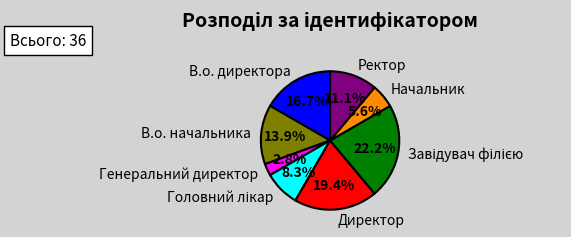

To the nearest percent, what is the difference between the Ректор and Генеральний директор slice percentages?

8%